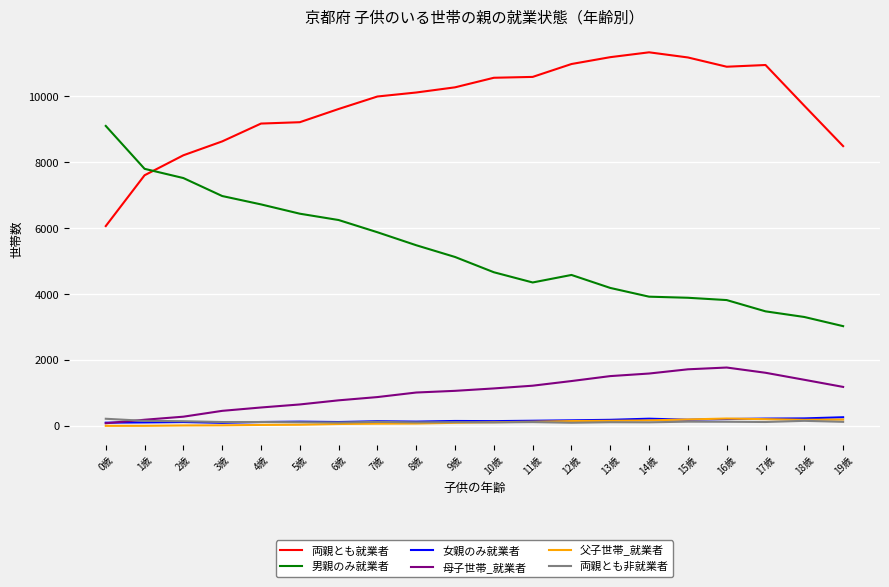

Which series has the largest total across all categories?

両親とも就業者